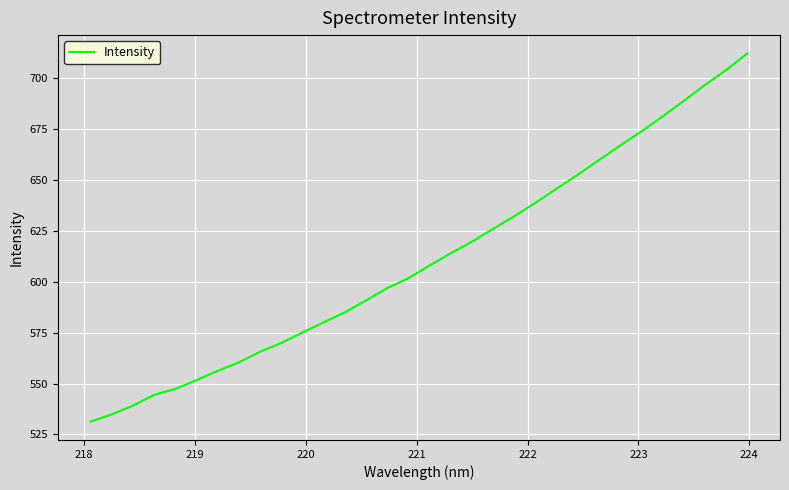

What is the difference between the maximum and minimum values?

180.9